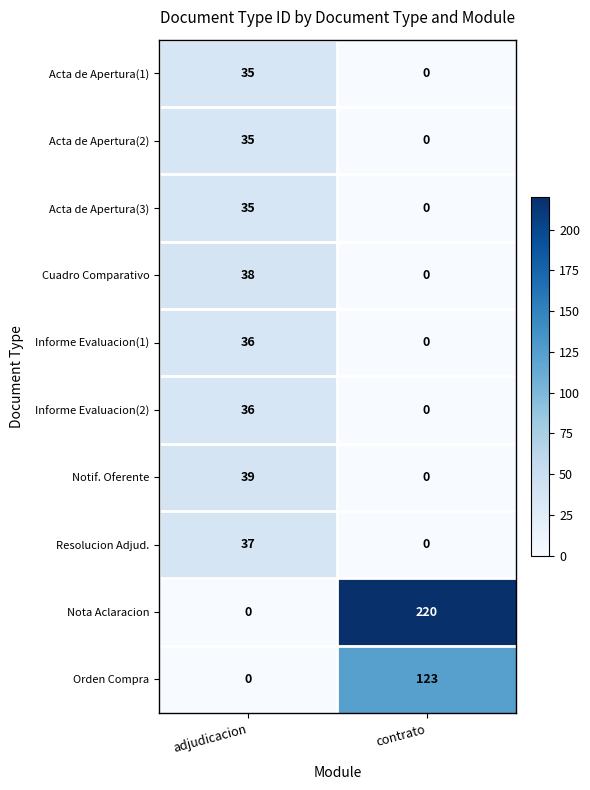

Is it true that Cuadro Comparativo equals -26 at contrato?

False